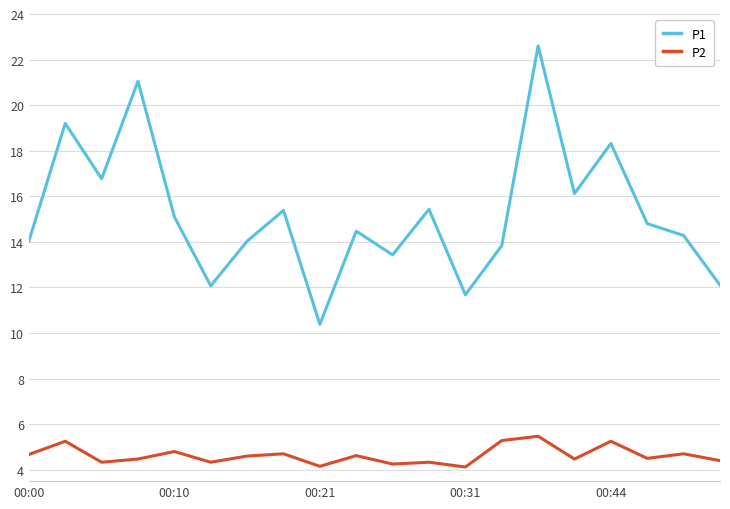

What is the sum of all P2 values?

92.7